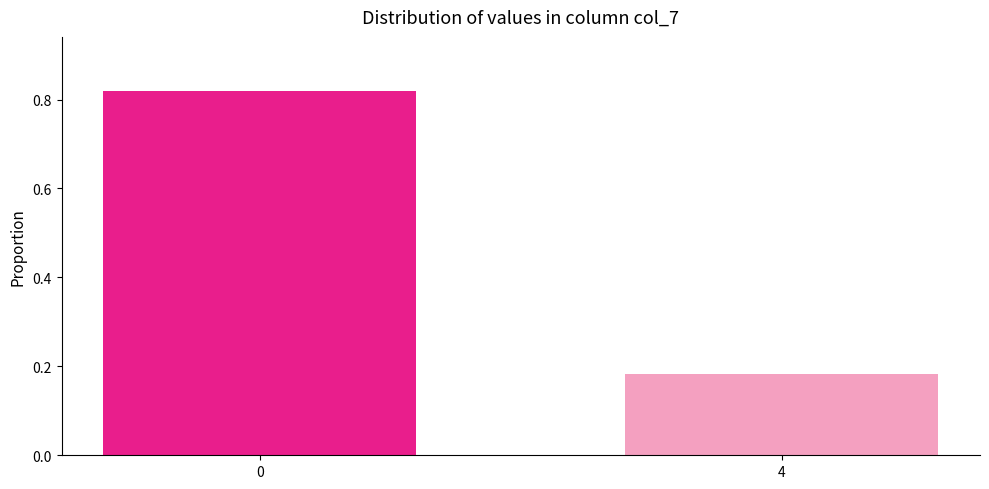

At which category does the chart reach its minimum across all series?

4